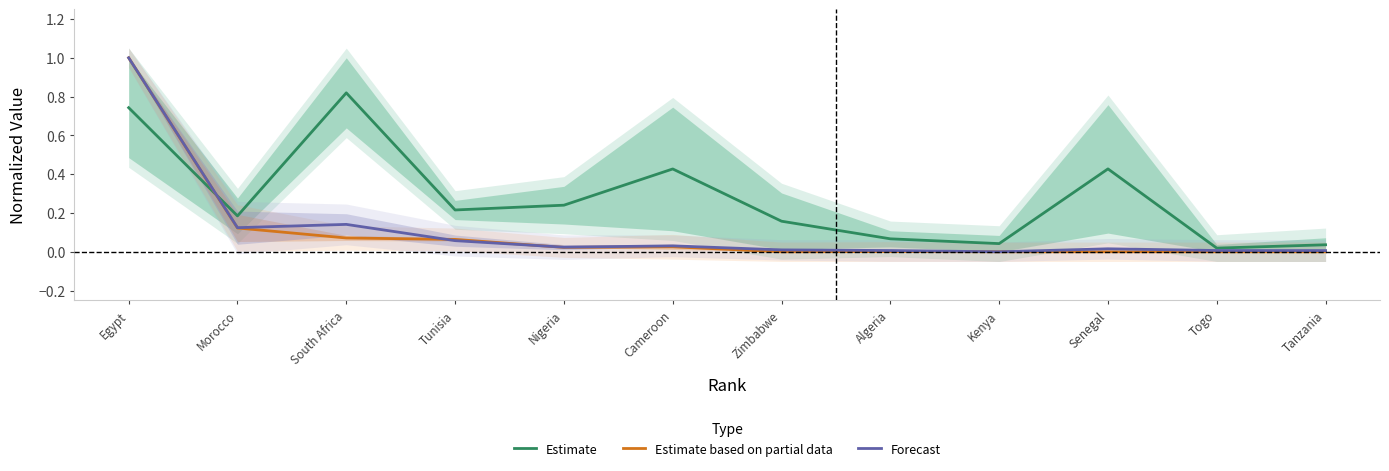

What is the label of the 10th point from the left?

Senegal